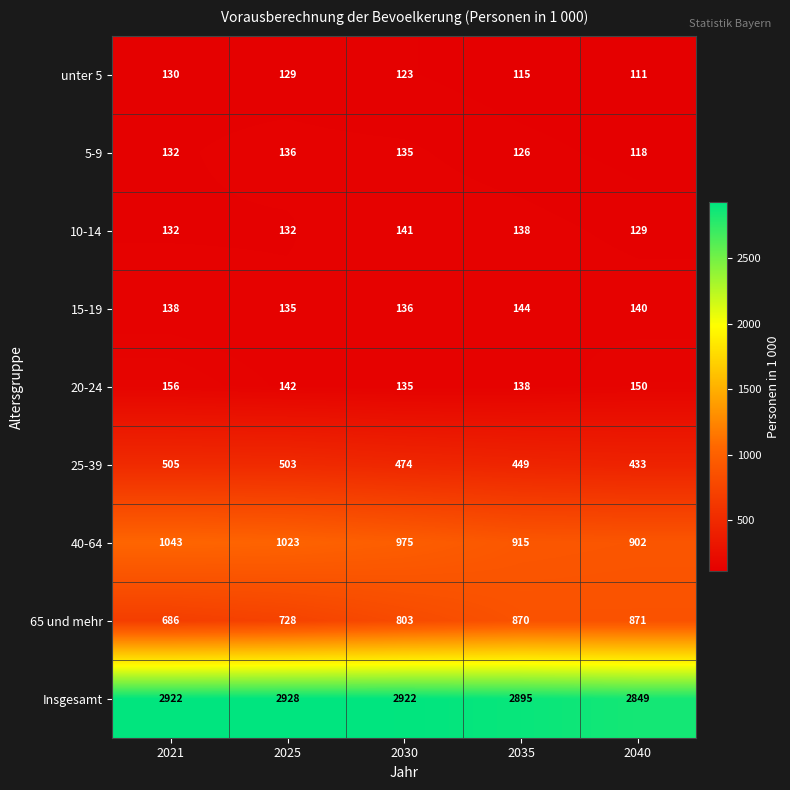

At which label is 5-9 closest to 127?

2035